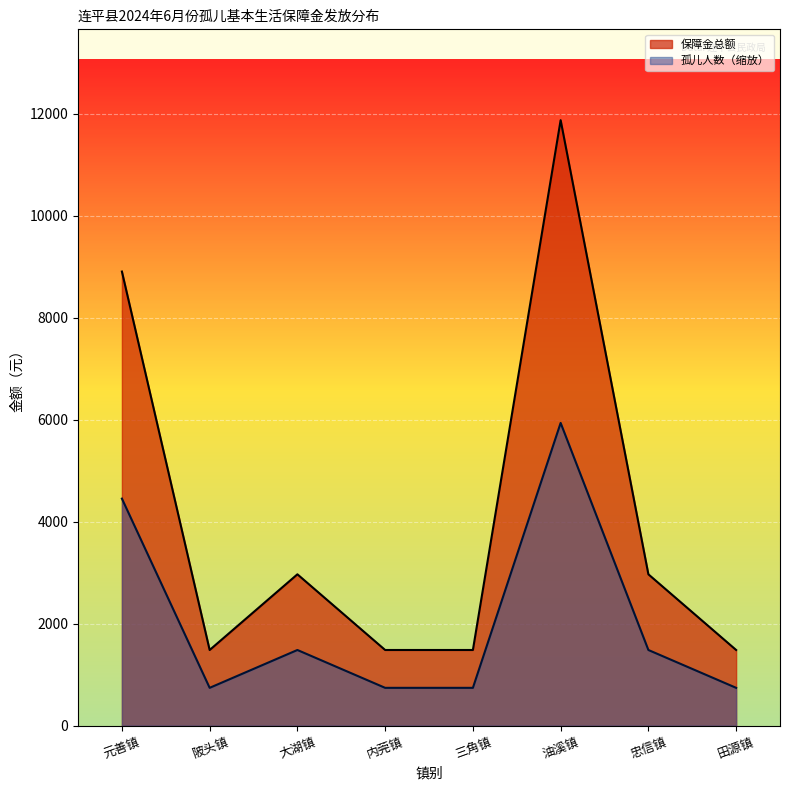

In 保障金总额, how many points are higher than both neighbors (excluding endpoints)?

2